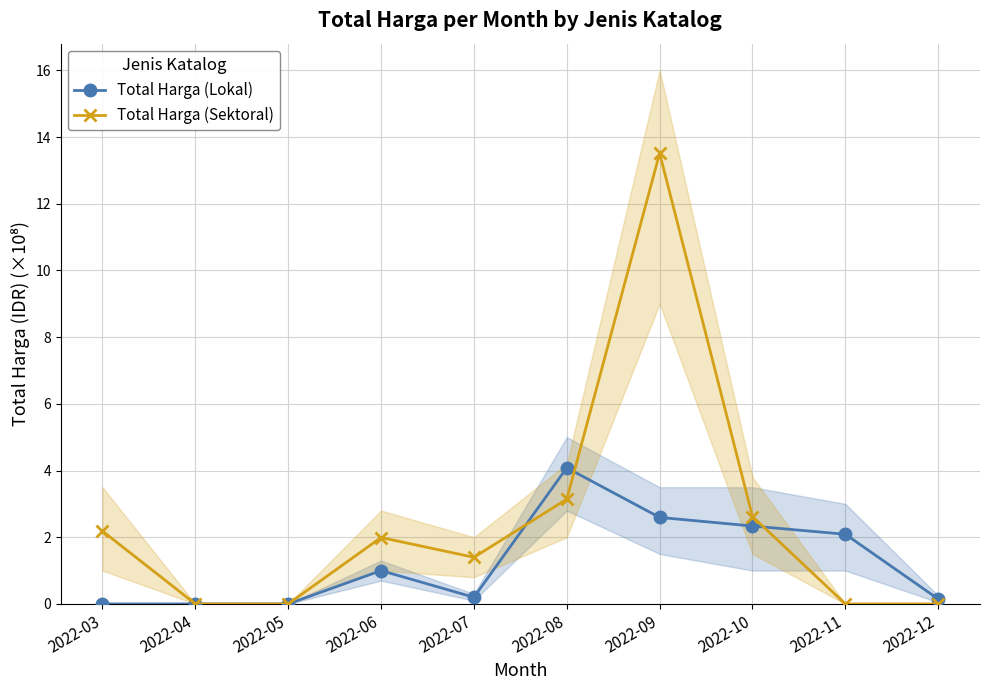

The value of Total Harga (Lokal) at 2022-10 is 2.3. True or false?

True